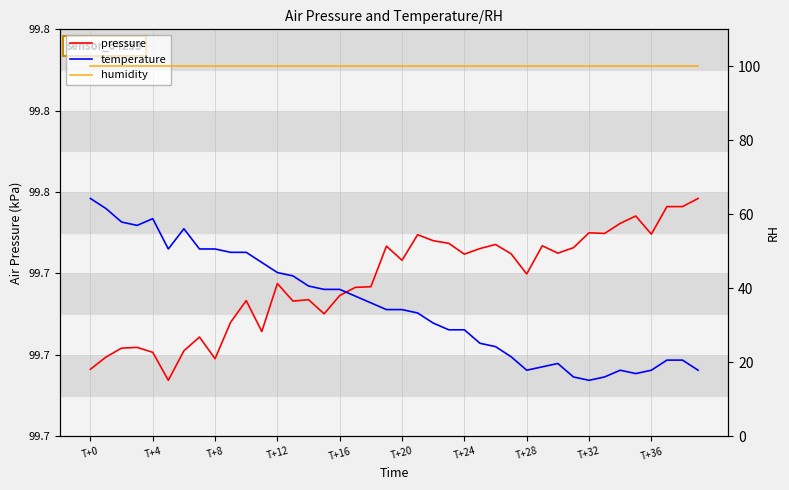

True or false: pressure has more than 0 points higher than both neighbors.

True